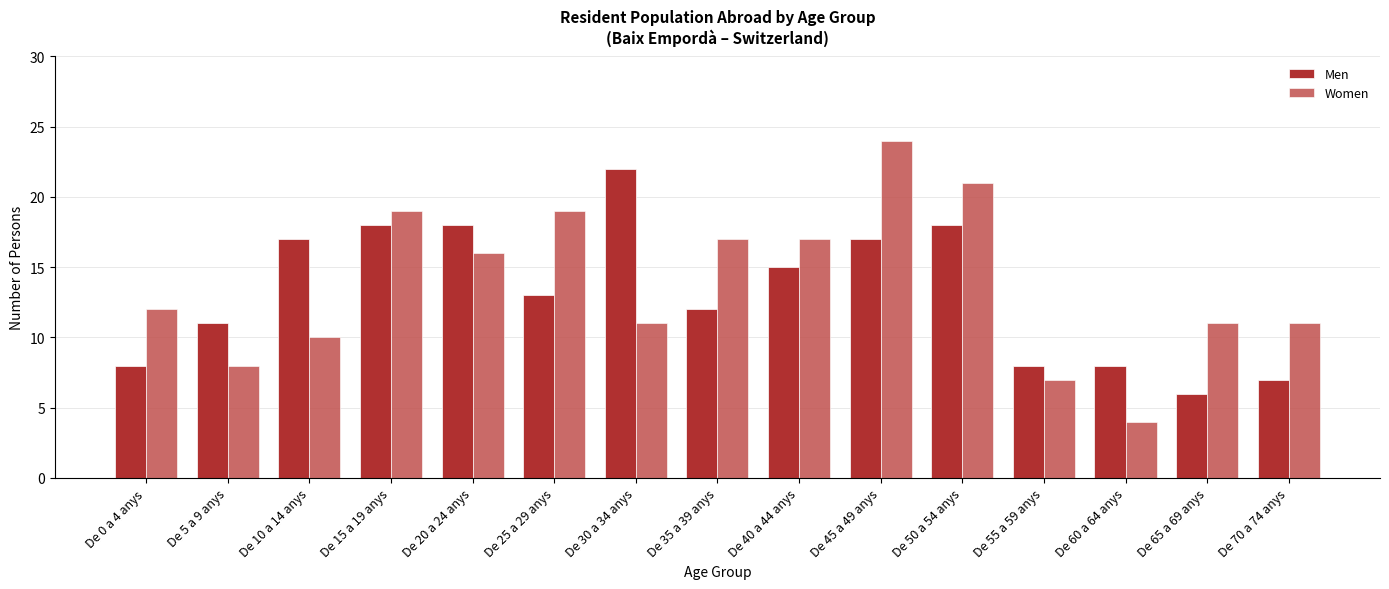

What is the sum of all Women values?

207